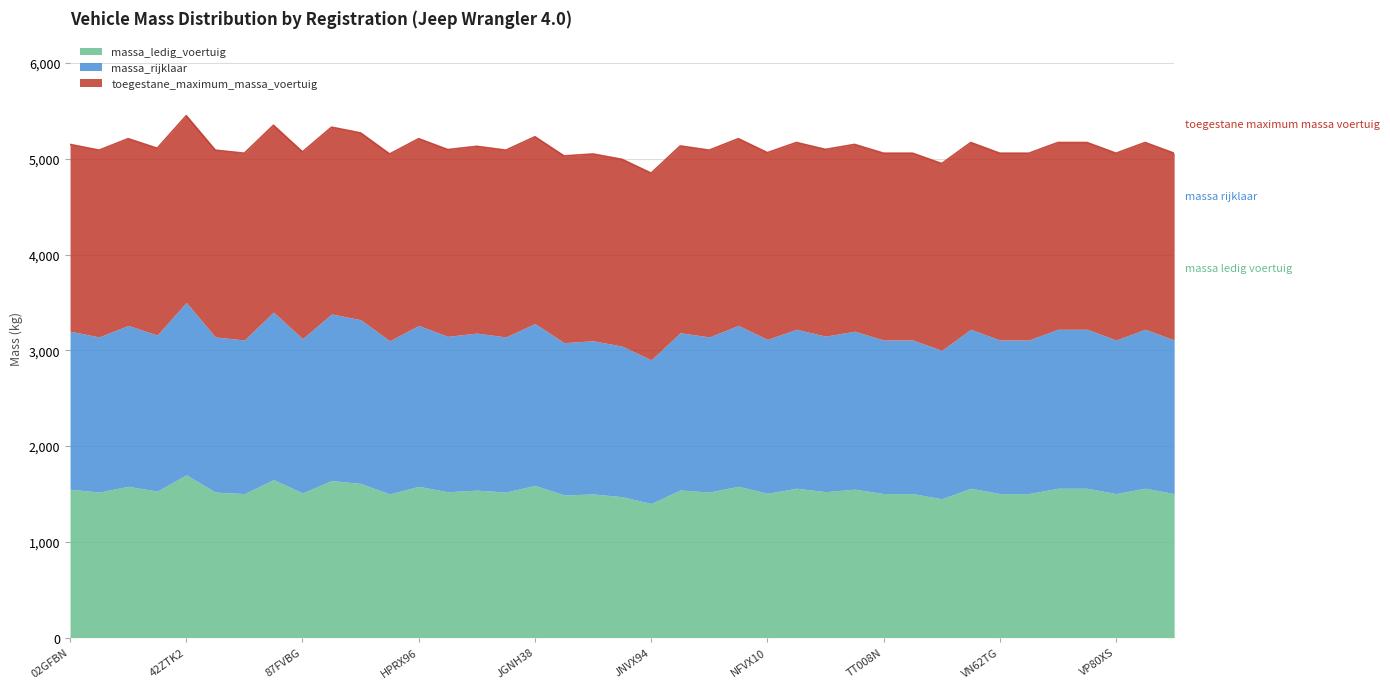

Which series has the largest range (max minus min)?

massa_ledig_voertuig